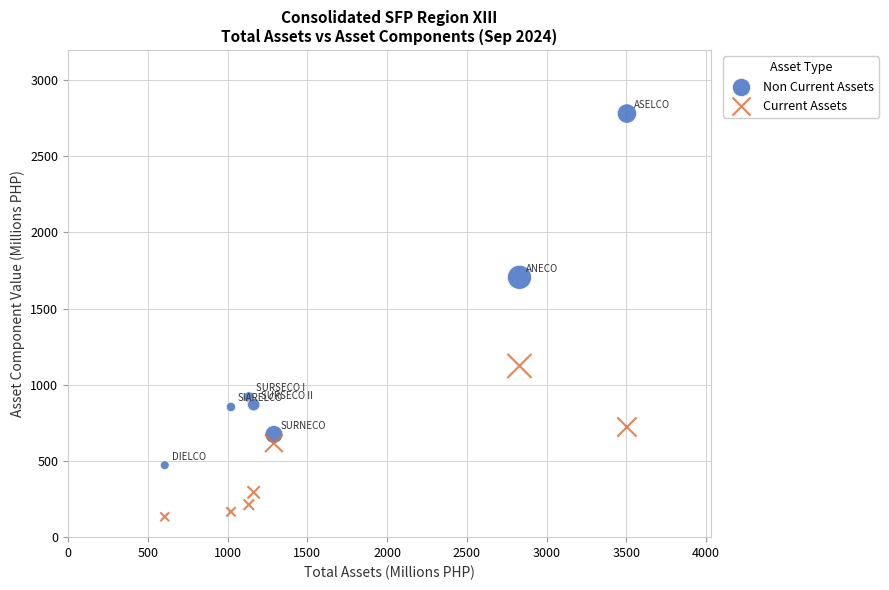

Across all data points, what is the range of Y values (max minus min)?

2646.4